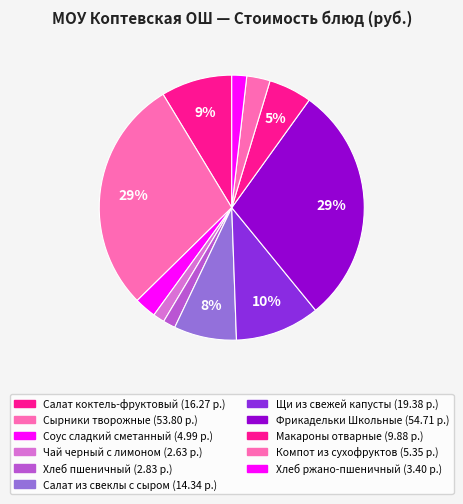

Rank the categories by value from lowest to highest.

Чай черный с лимоном, Хлеб пшеничный, Хлеб ржано-пшеничный, Соус сладкий сметанный, Компот из сухофруктов, Макароны отварные, Салат из свеклы с сыром, Салат коктель-фруктовый, Щи из свежей капусты, Сырники творожные, Фрикадельки Школьные